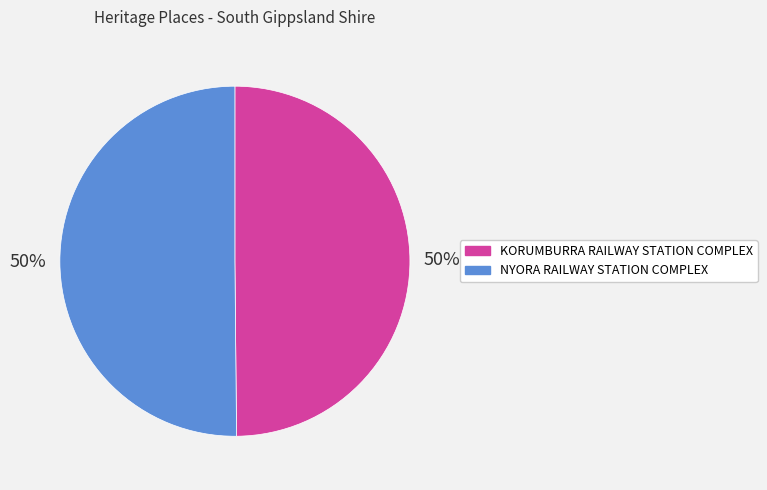

What is the ratio of the value at NYORA RAILWAY STATION COMPLEX to the value at KORUMBURRA RAILWAY STATION COMPLEX?

1.0